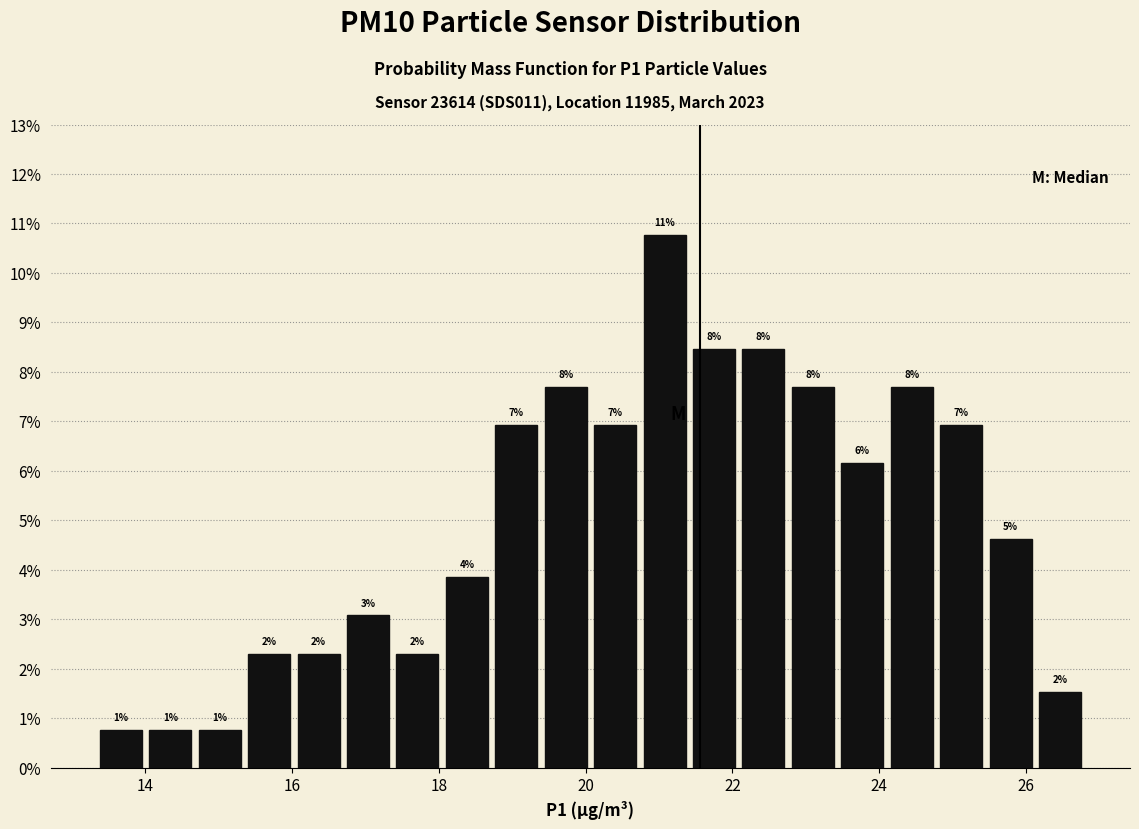

Read against the x-axis, roughly where is the centre of the tallest bar?

21.0